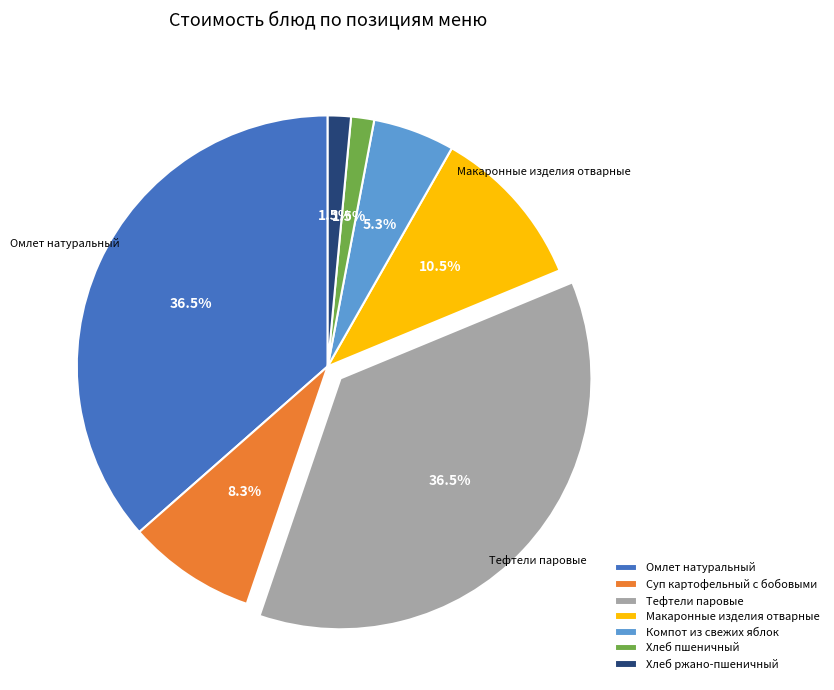

Is it true that Тефтели паровые is 28% of the pie?

False